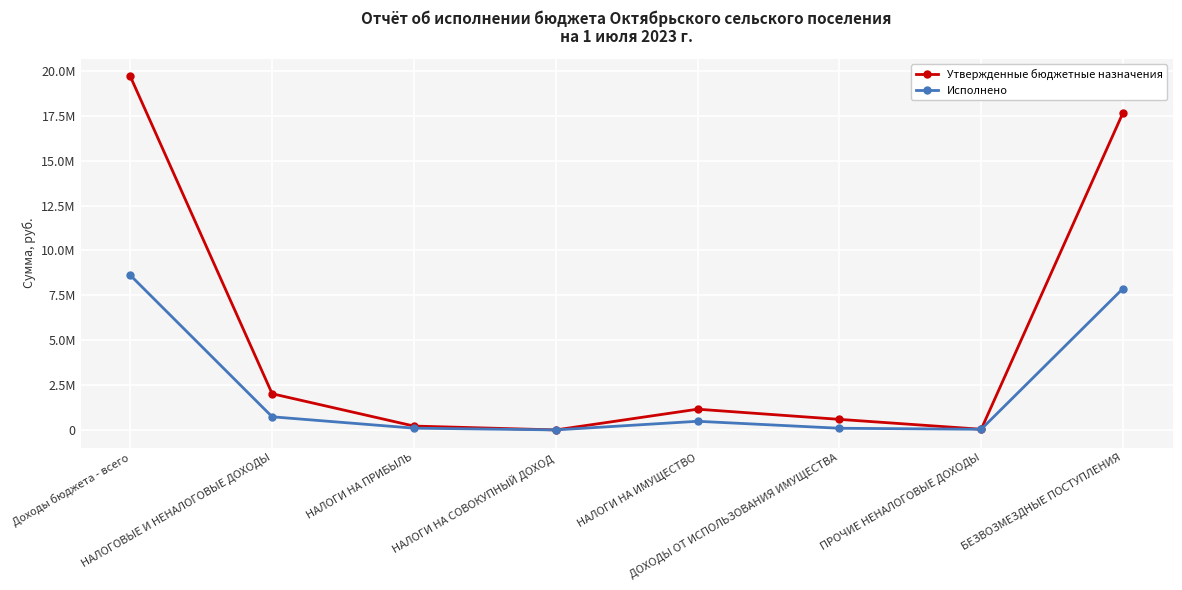

Does the chart have visible grid lines?

Yes